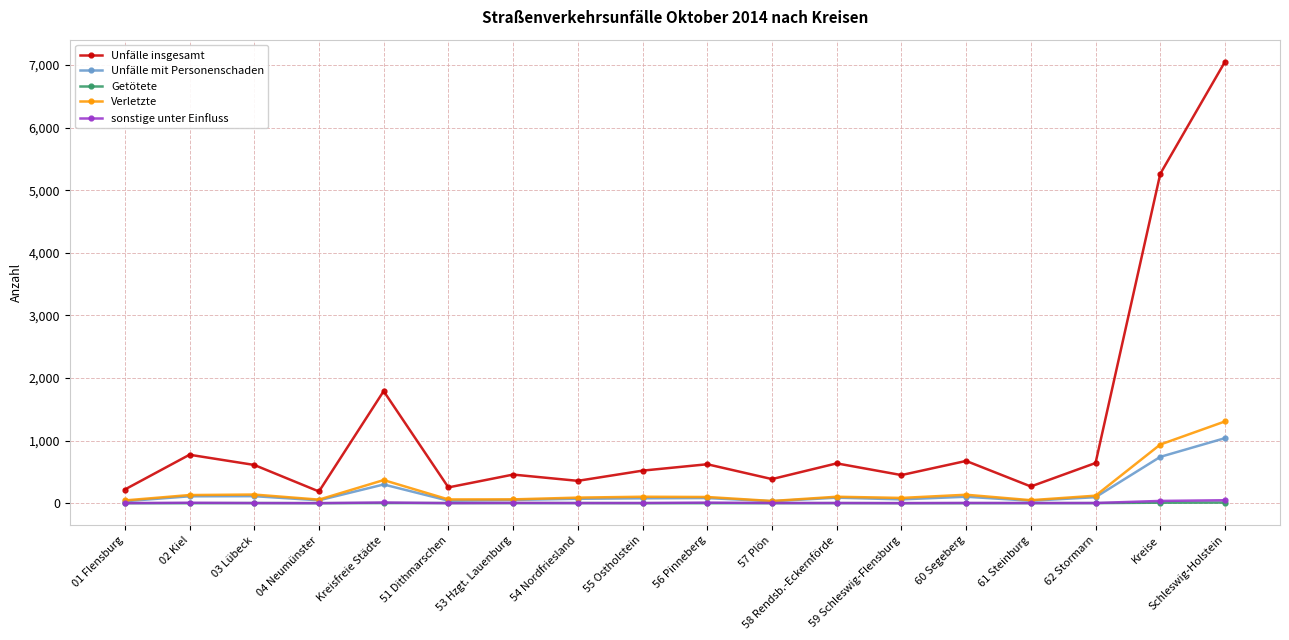

What position from the left is 04 Neumünster?

4